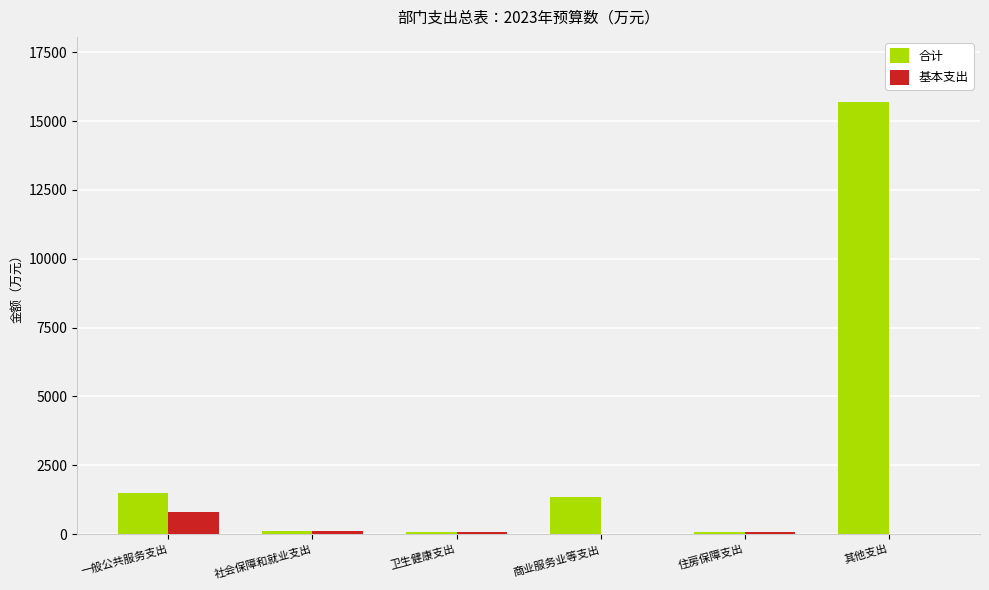

The 合计 series shows 15700.0 at 其他支出. True or false?

True